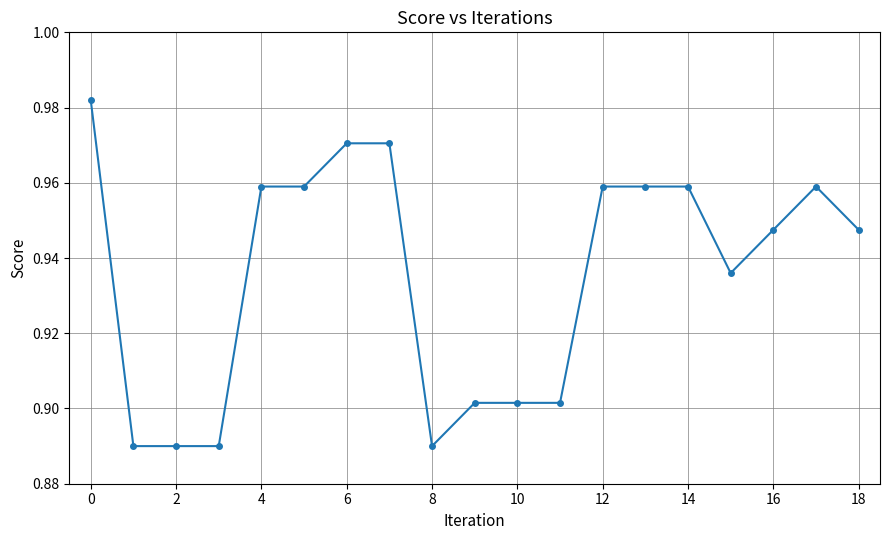

What is the sum of all values?

17.8